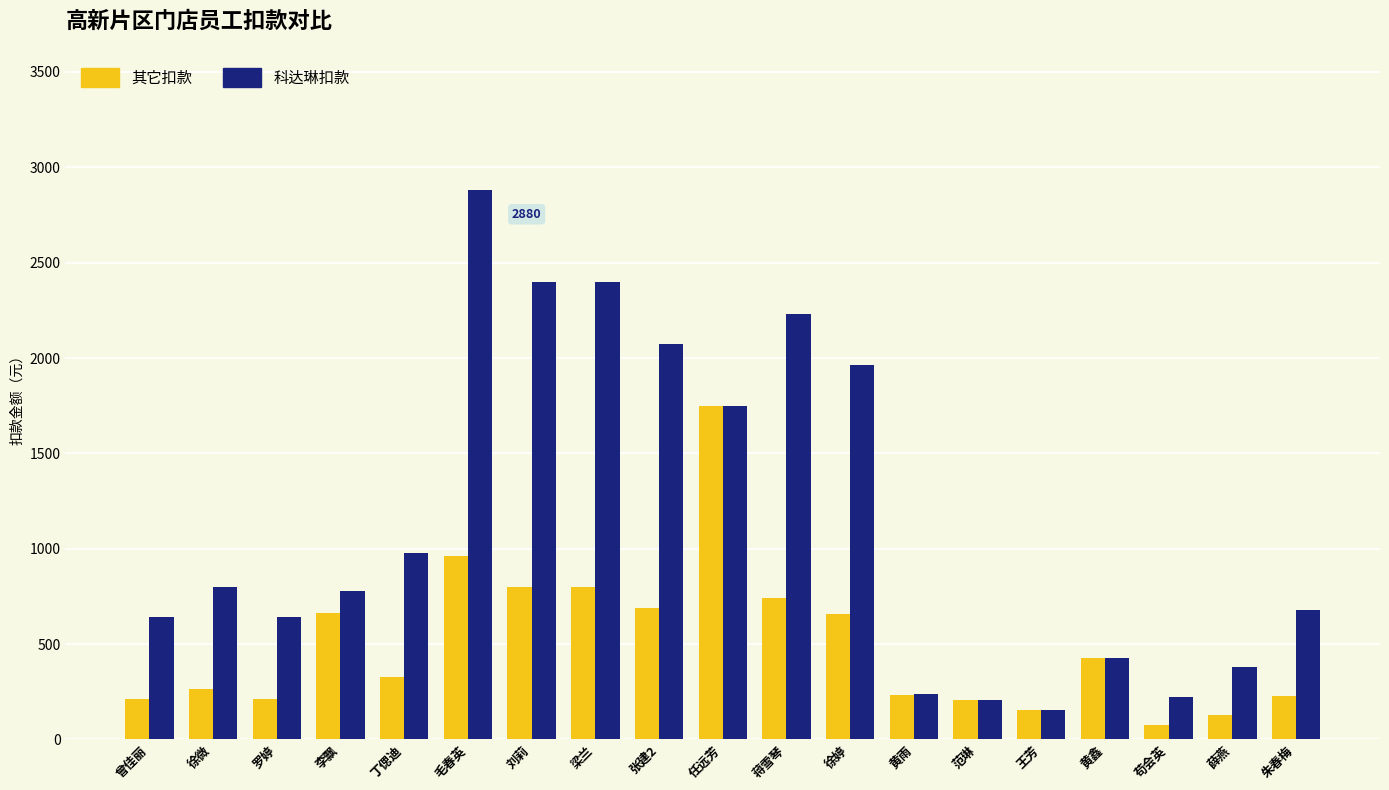

Which category has the highest value in the 科达琳扣款 series?

毛春英